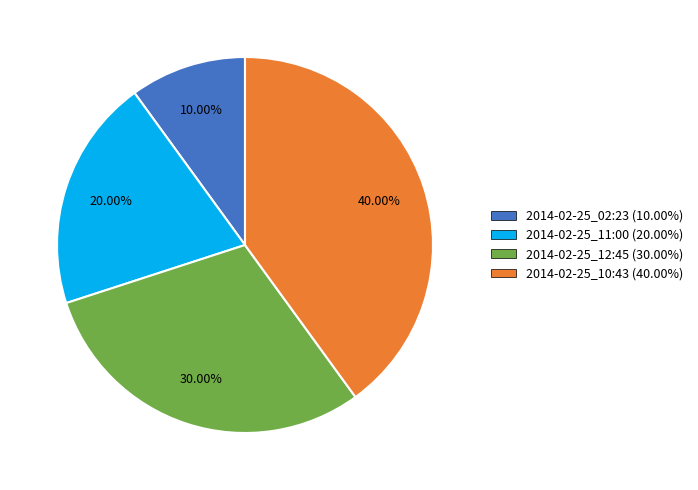

What is the largest slice in the pie chart?

2014-02-25_10:43